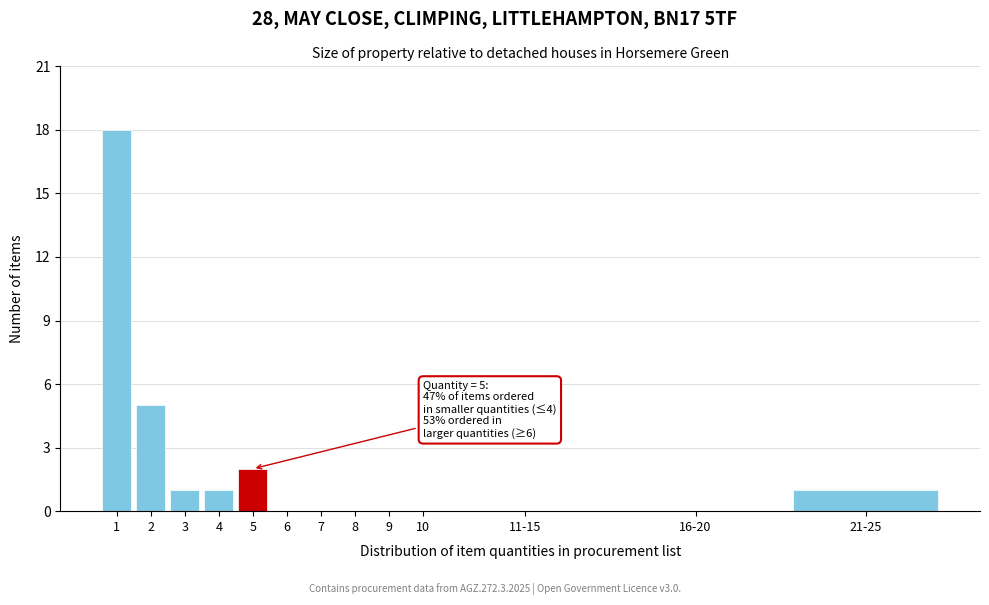

Reading left to right, transcribe all the data shown in this chart.

1=18	2=5	3=1	4=1	5=2	6=0	7=0	8=0	9=0	10=0	11-15=0	16-20=0	21-25=1